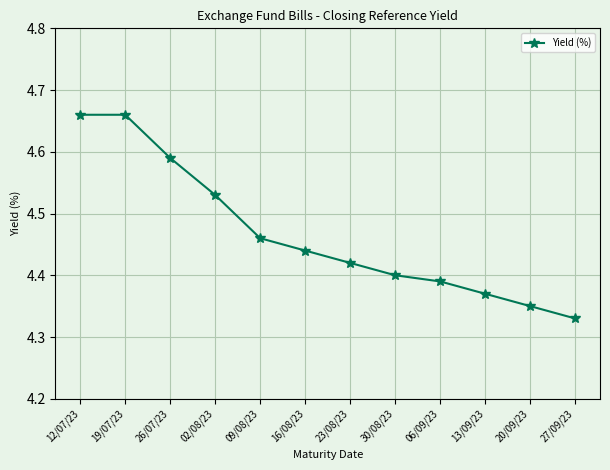

What is the difference between the maximum and minimum values?

0.3